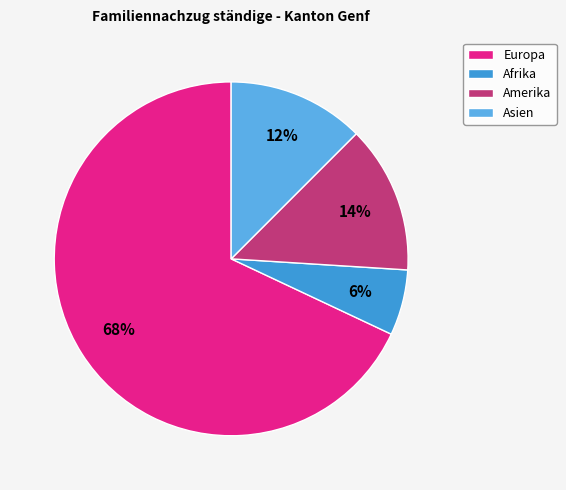

How many slices are in this pie chart?

4